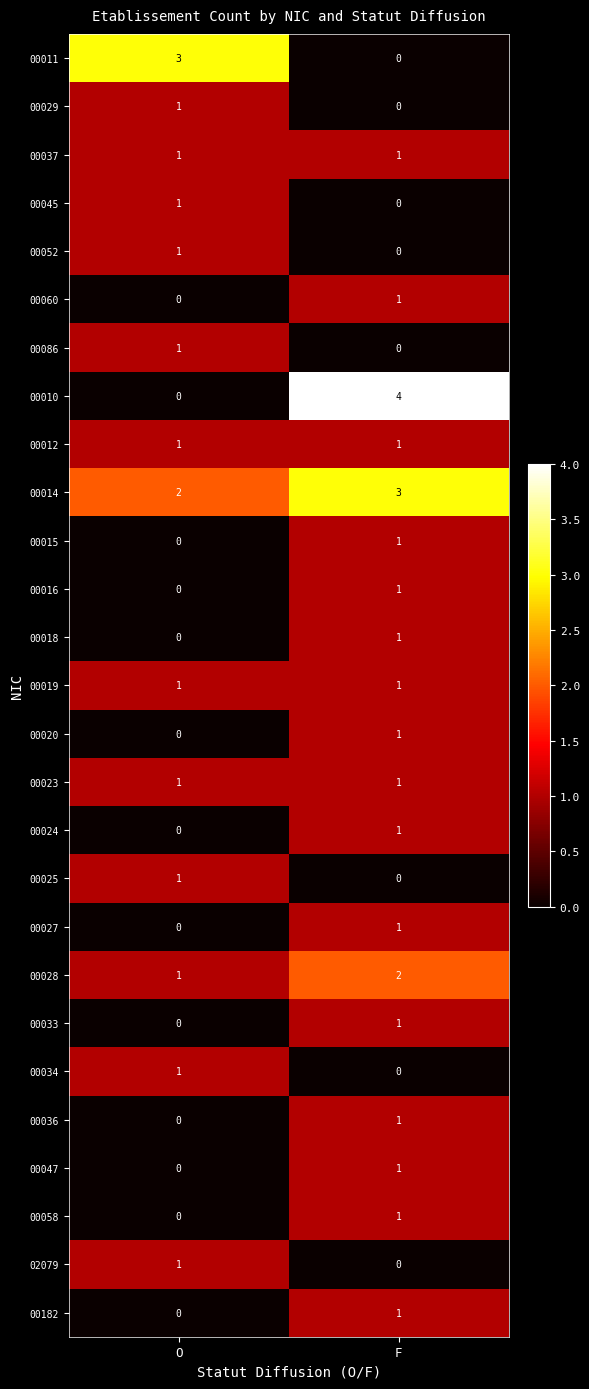

How many data points does each series have?

2